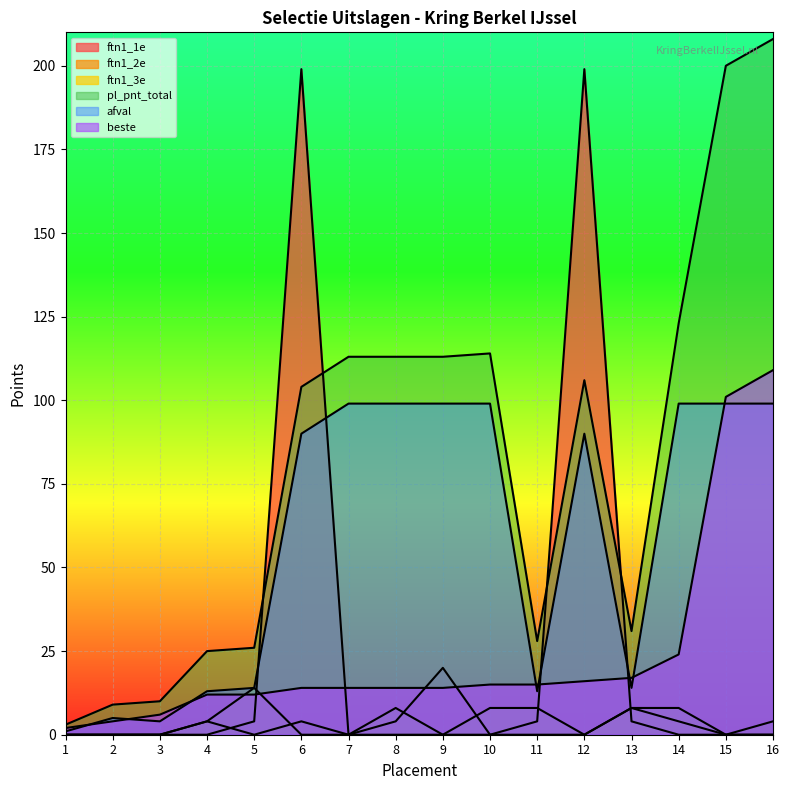

True or false: afval and ftn1_1e cross at least once.

True